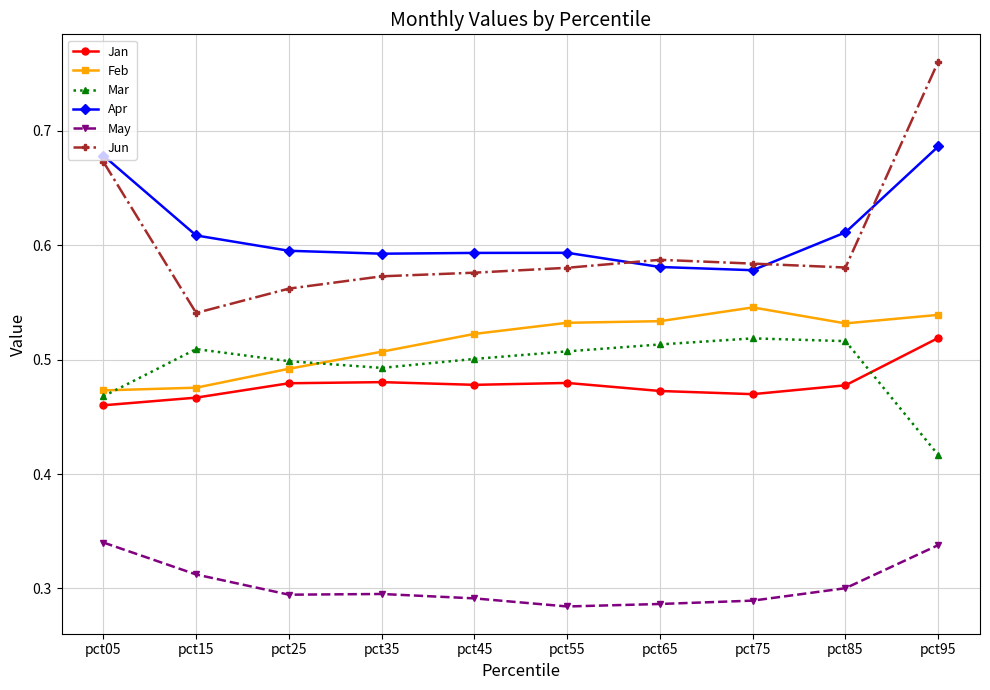

At how many categories does at least one series exceed 0?

10